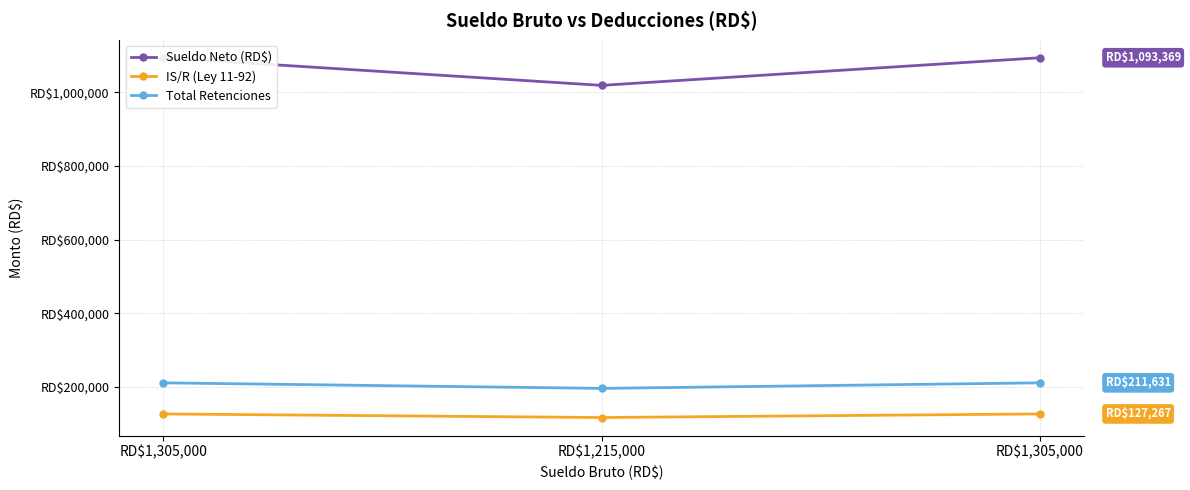

How many lines are shown in the chart?

3